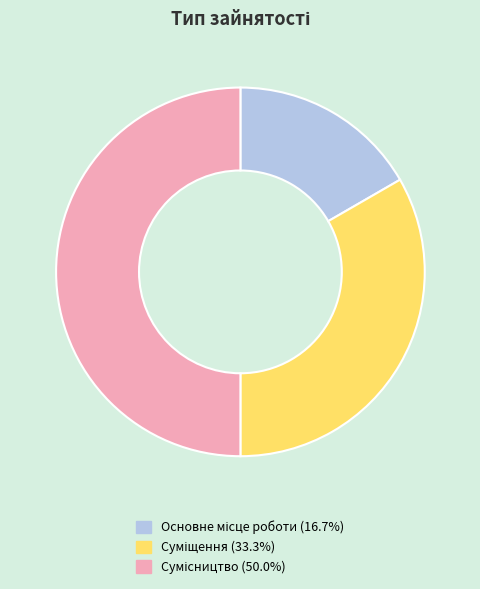

How many slices are in this pie chart?

3